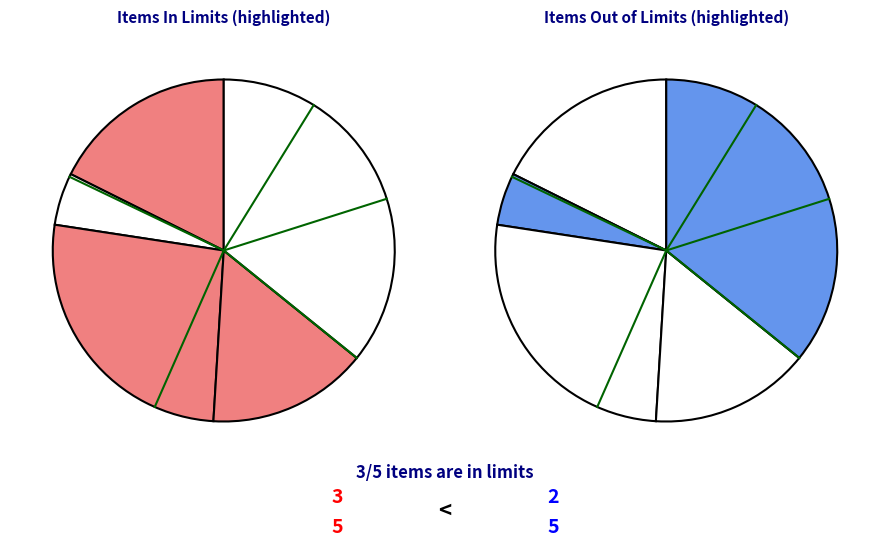

Which slice is the largest?

Drive Shaft